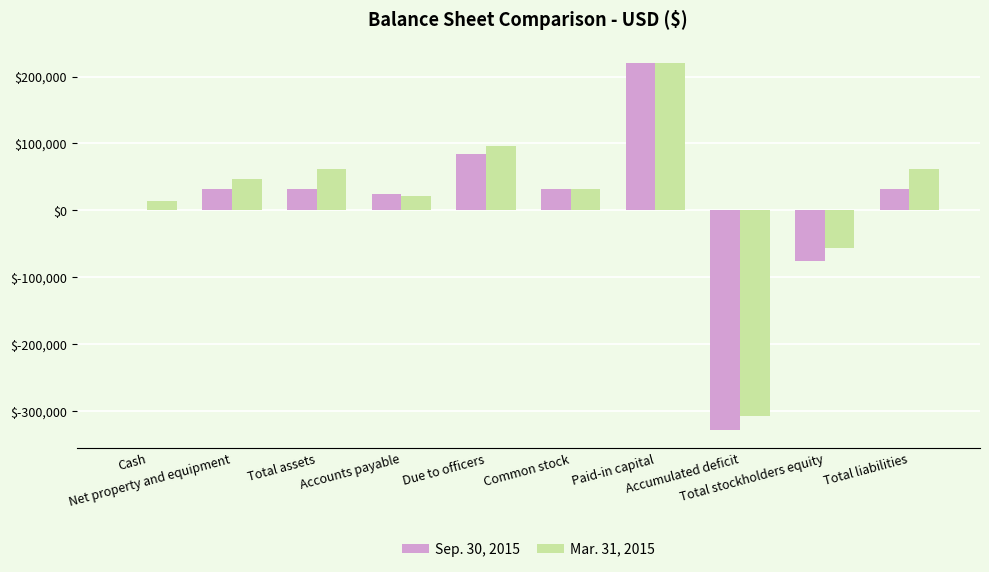

What is the difference between the maximum and minimum values in the Mar. 31, 2015 series?

527130